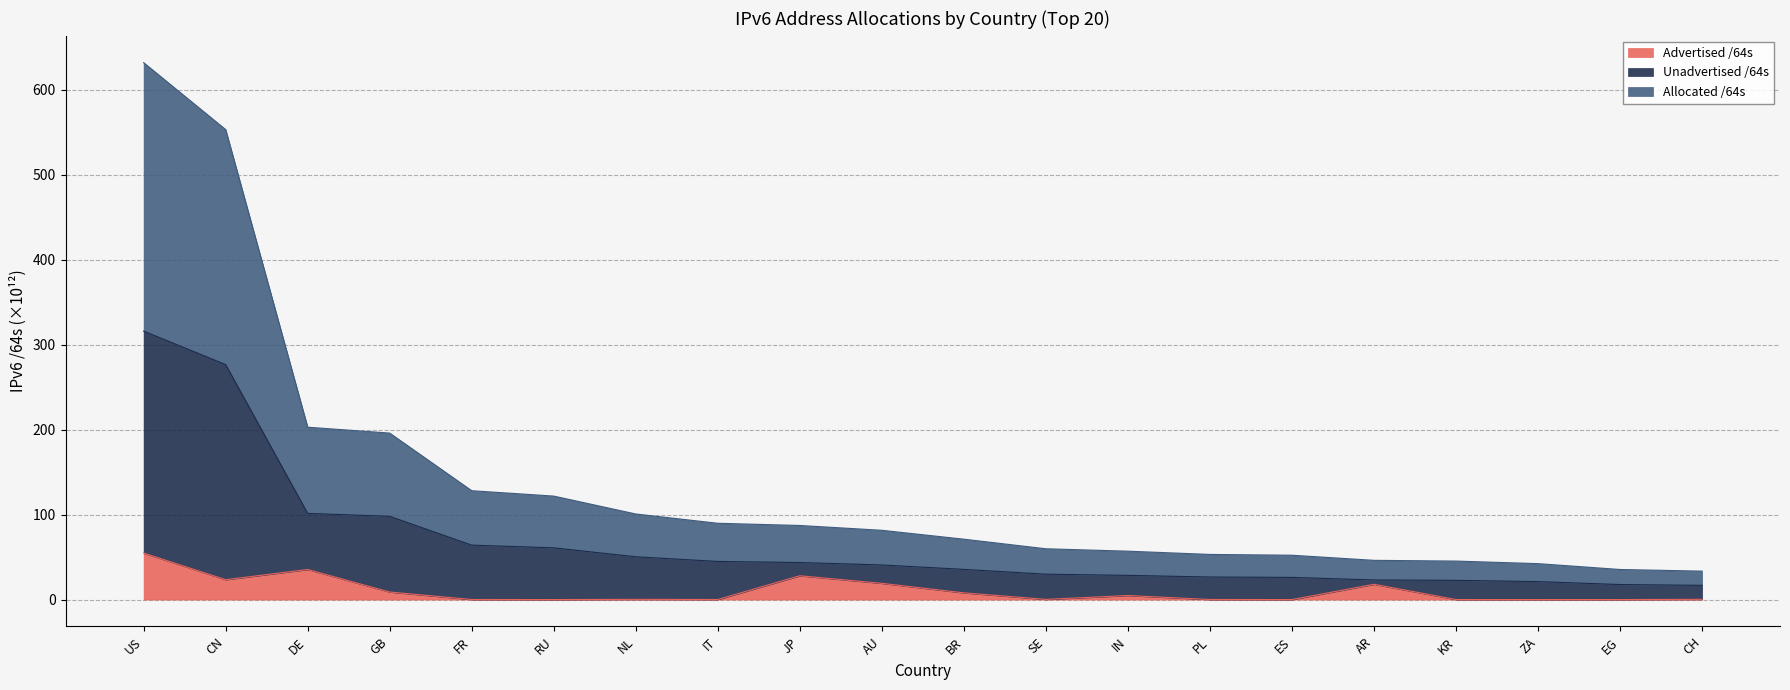

List the series in order of their peak value, highest first.

Allocated /64s, Unadvertised /64s, Advertised /64s